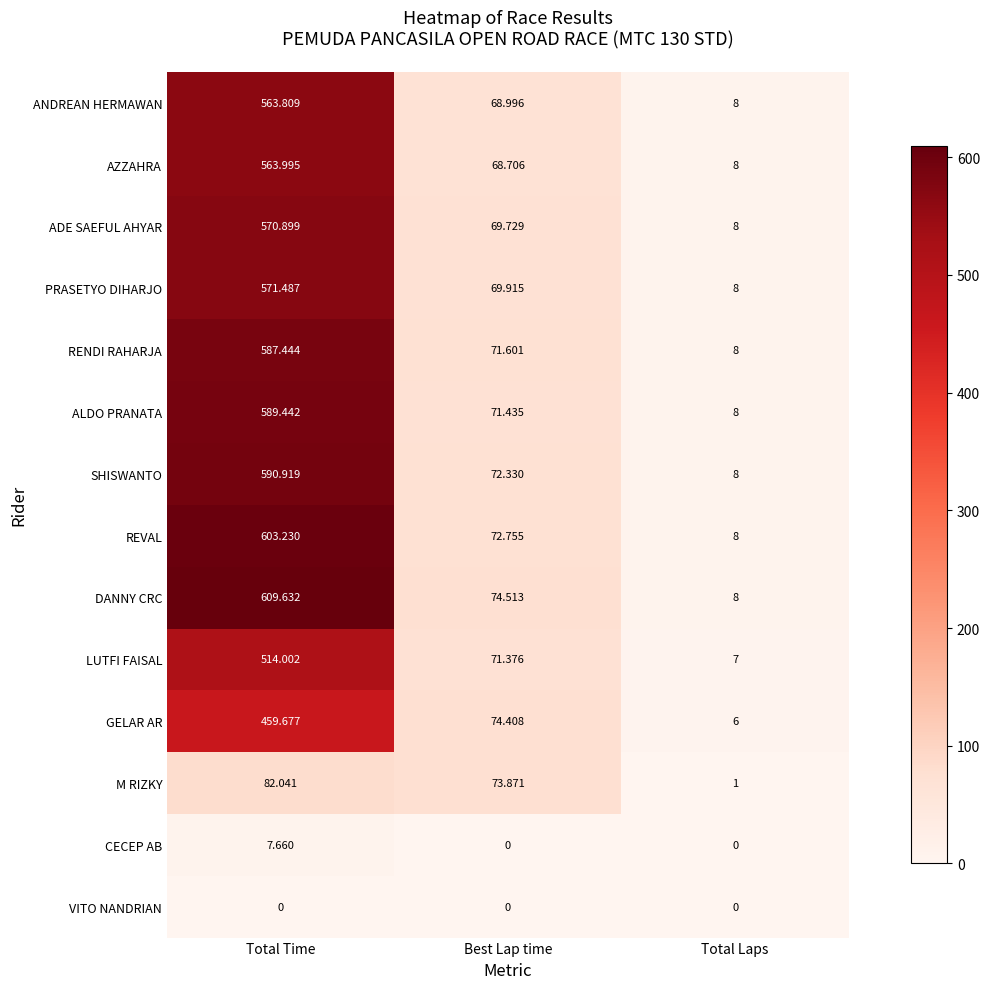

List the labels in order of PRASETYO DIHARJO value, largest first.

Total Time, Best Lap time, Total Laps